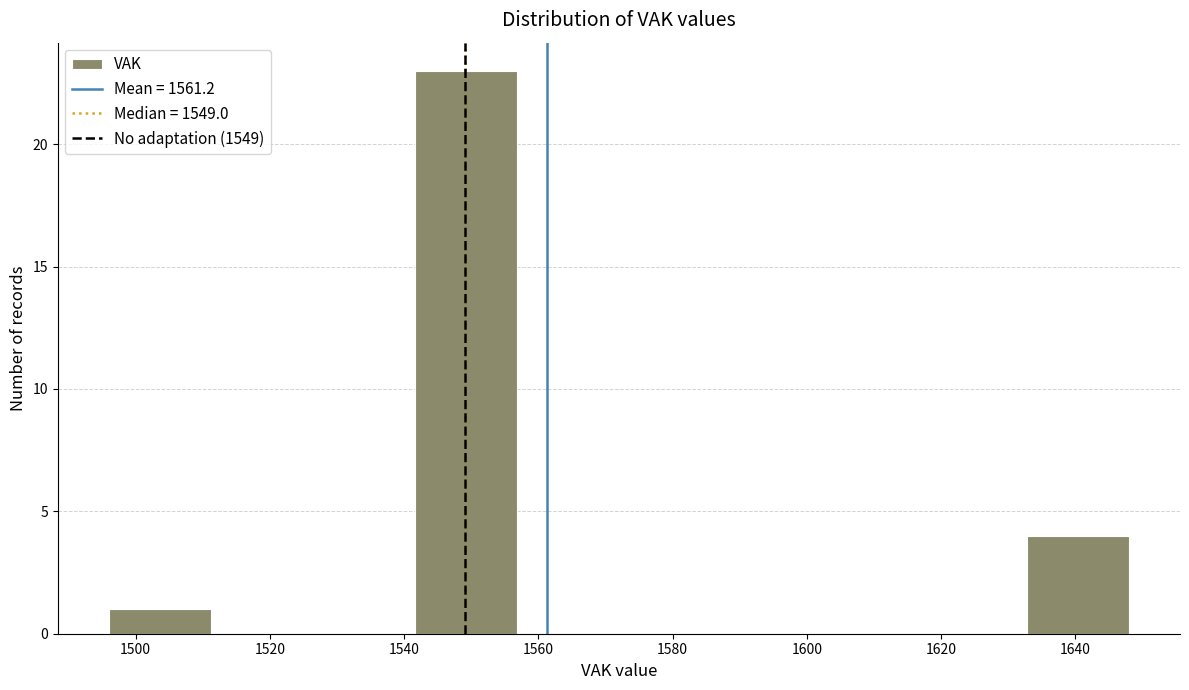

Reading left to right, transcribe this chart: for each bar, give the range it covers on the x-axis and its height. Neither the bar edges nor the heights are printed on the chart, so give them approximately, as read against the axes.

1496.0 to 1511.2: 1
1511.2 to 1526.4: 0
1526.4 to 1541.6: 0
1541.6 to 1556.8: 23
1556.8 to 1572.0: 0
1572.0 to 1587.2: 0
1587.2 to 1602.4: 0
1602.4 to 1617.6: 0
1617.6 to 1632.8: 0
1632.8 to 1648.0: 4